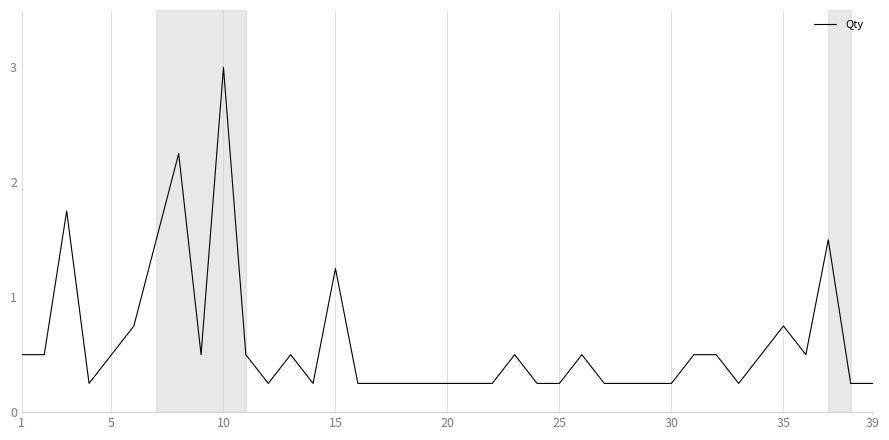

What is the greatest value displayed?

3.0